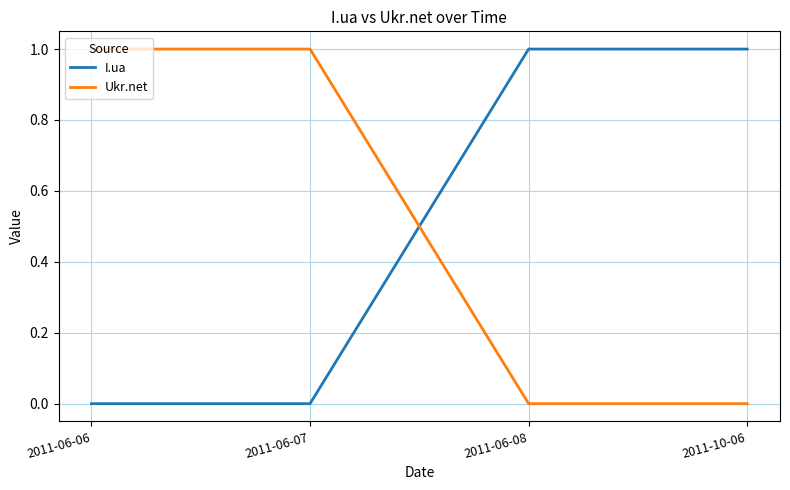

How many intersections are there between Ukr.net and I.ua?

1